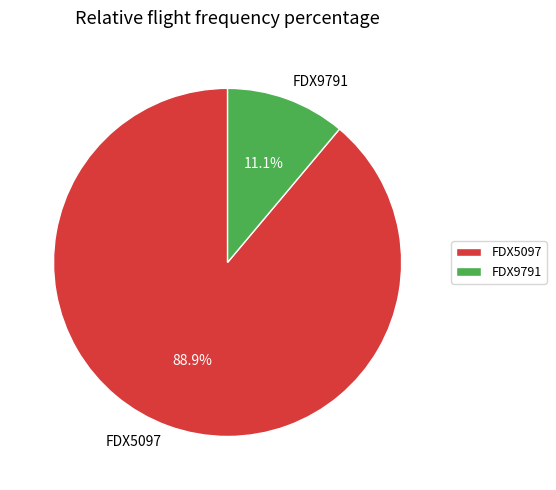

Count the number of slices in the pie.

2